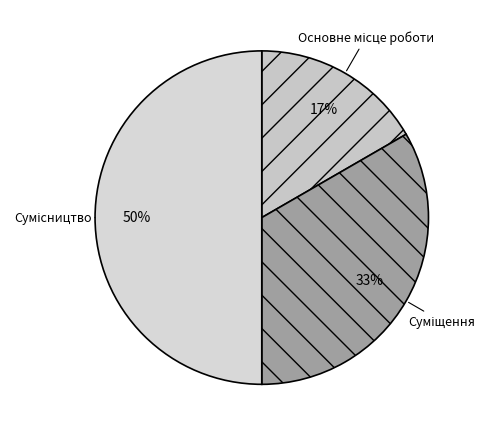

To the nearest percent, what is the difference between the largest and smallest slice percentages?

33%